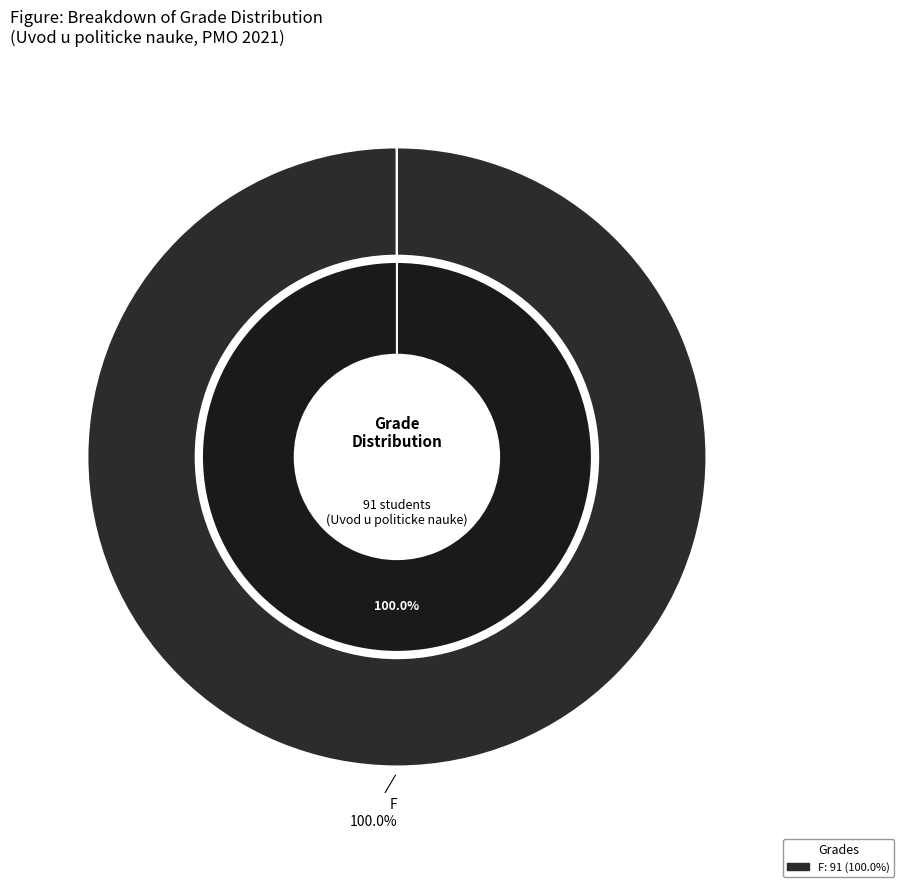

Is it true that A is 1% of the pie?

False